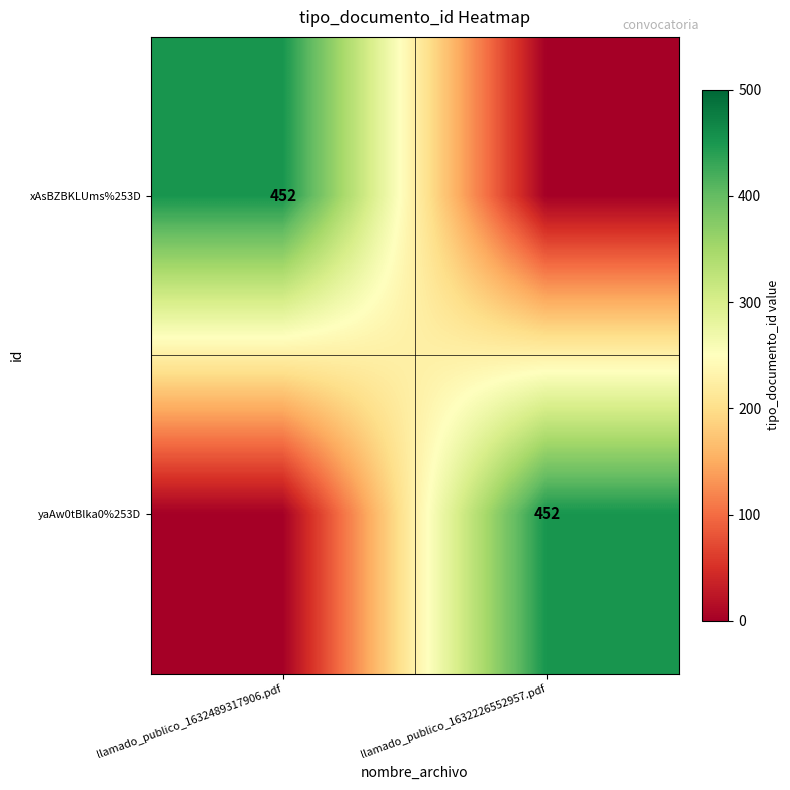

The value of yaAw0tBlka0%253D at llamado_publico_1632226552957.pdf is 452. True or false?

True